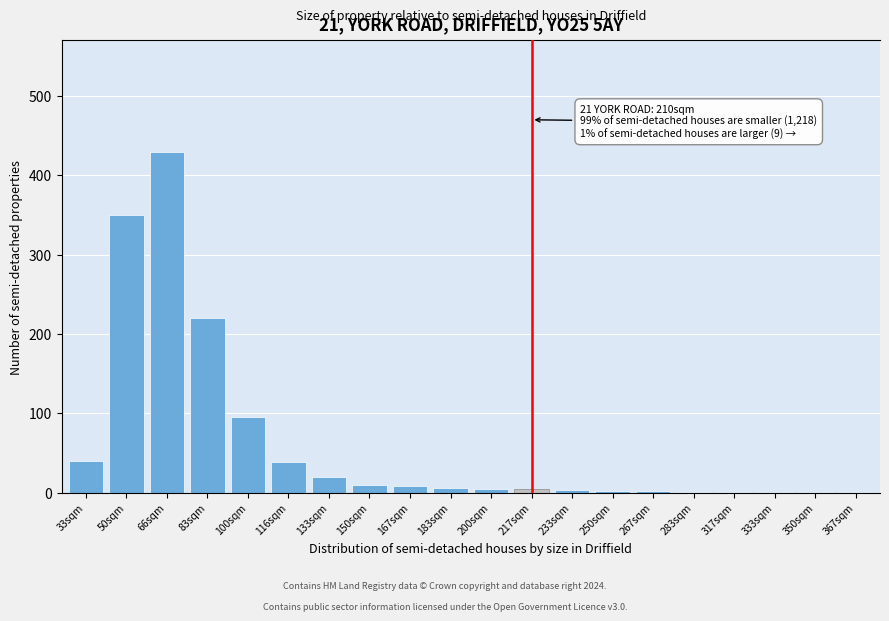

What is the maximum value shown in the chart?

430